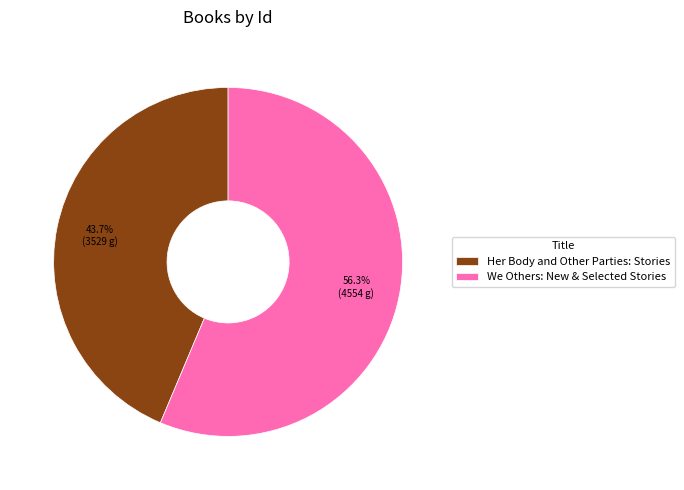

What portion of the pie excludes Her Body and Other Parties: Stories?

56.3%